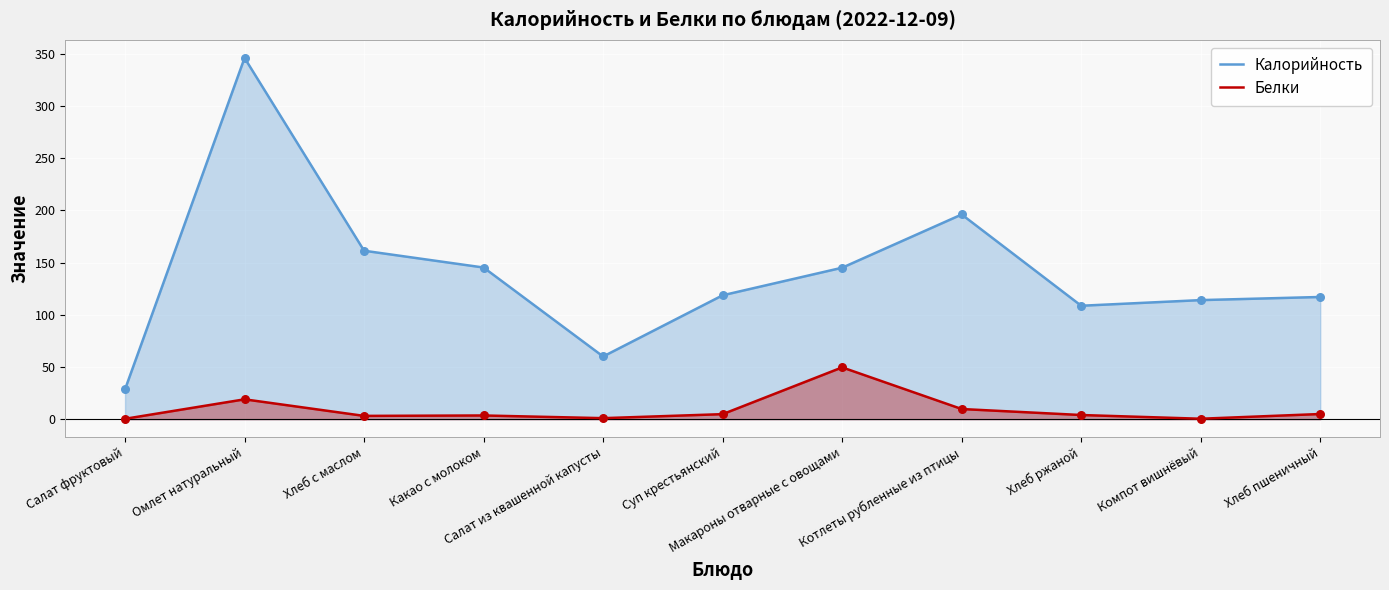

Is the value of Белки at Котлеты рубленные из птицы greater than the value of Калорийность at Суп крестьянский?

No